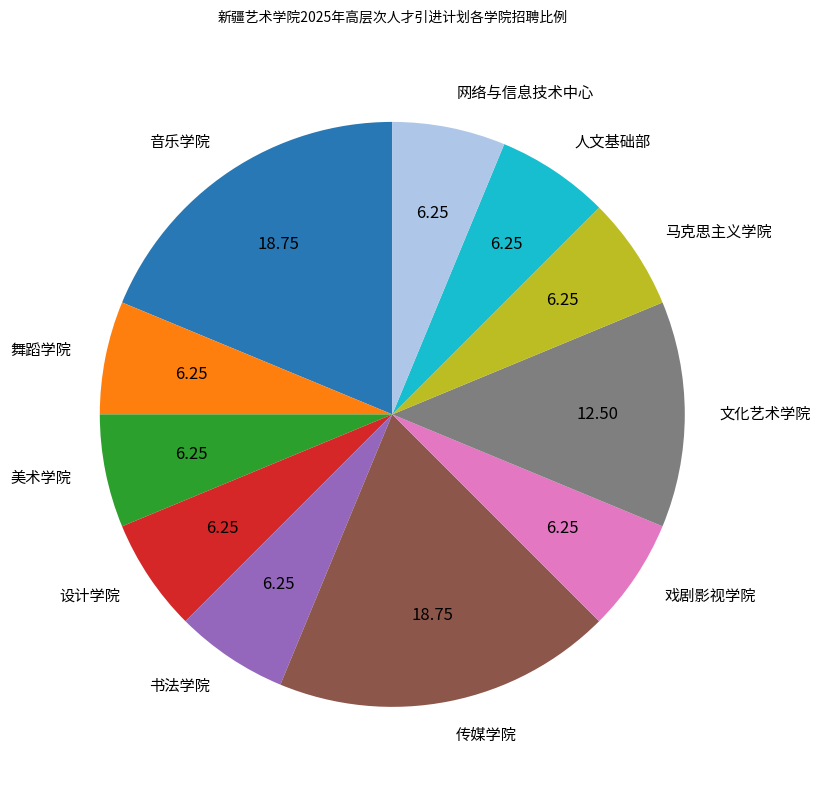

Combined, do 舞蹈学院 and 设计学院 account for over 50%?

No